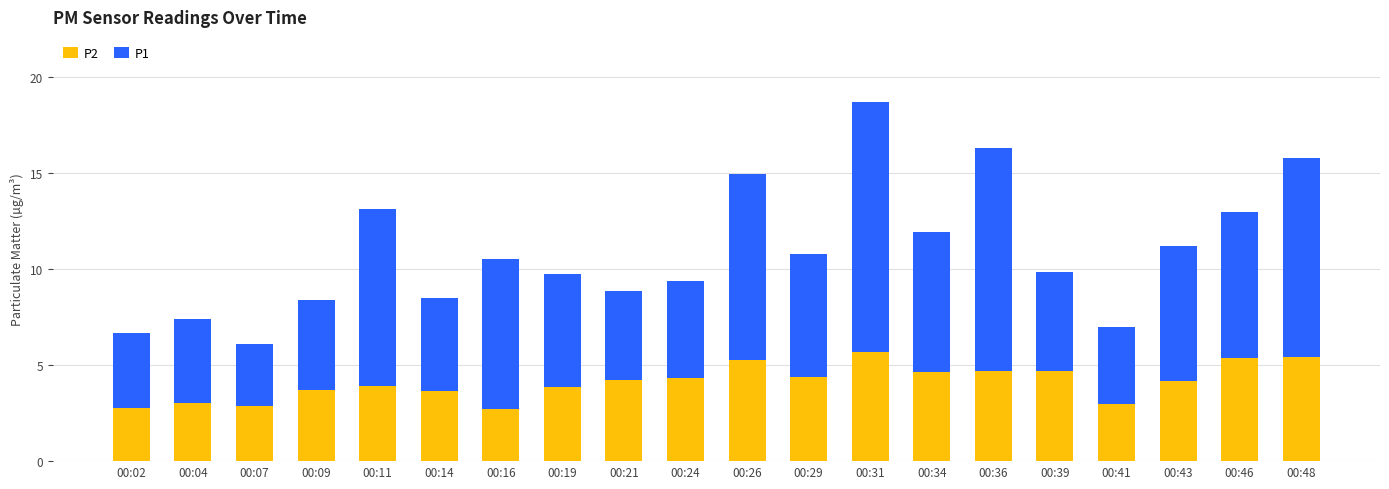

What is the sum of the P2 values at 00:34 and 00:36?

9.3